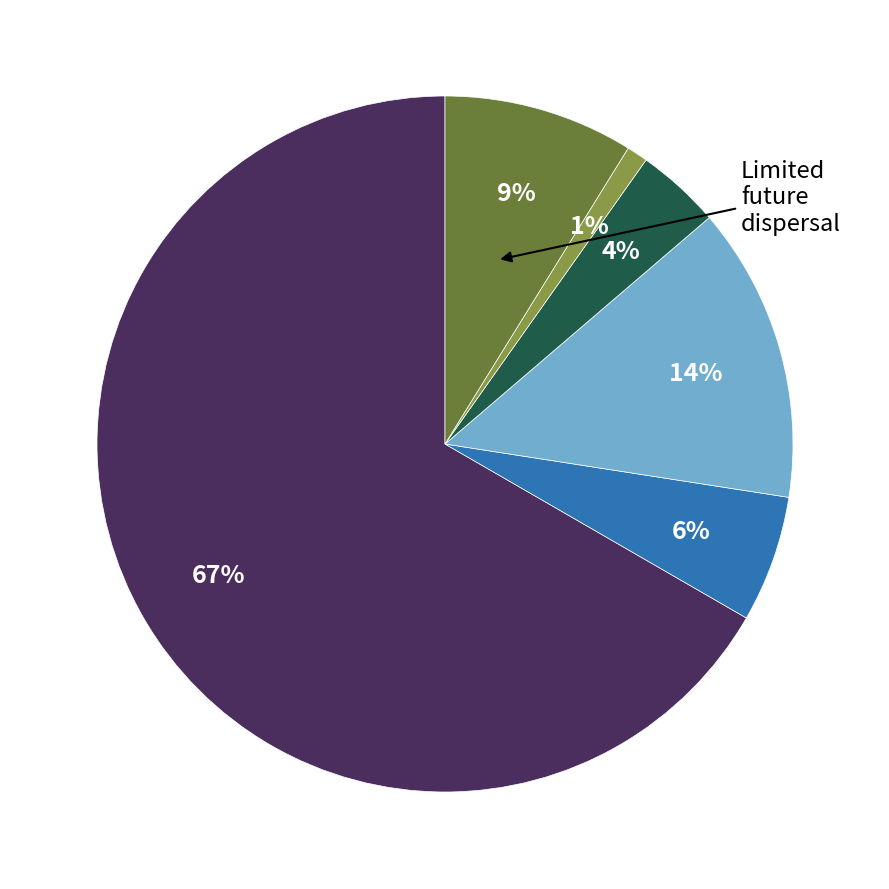

To the nearest percent, what is the average slice percentage?

17%